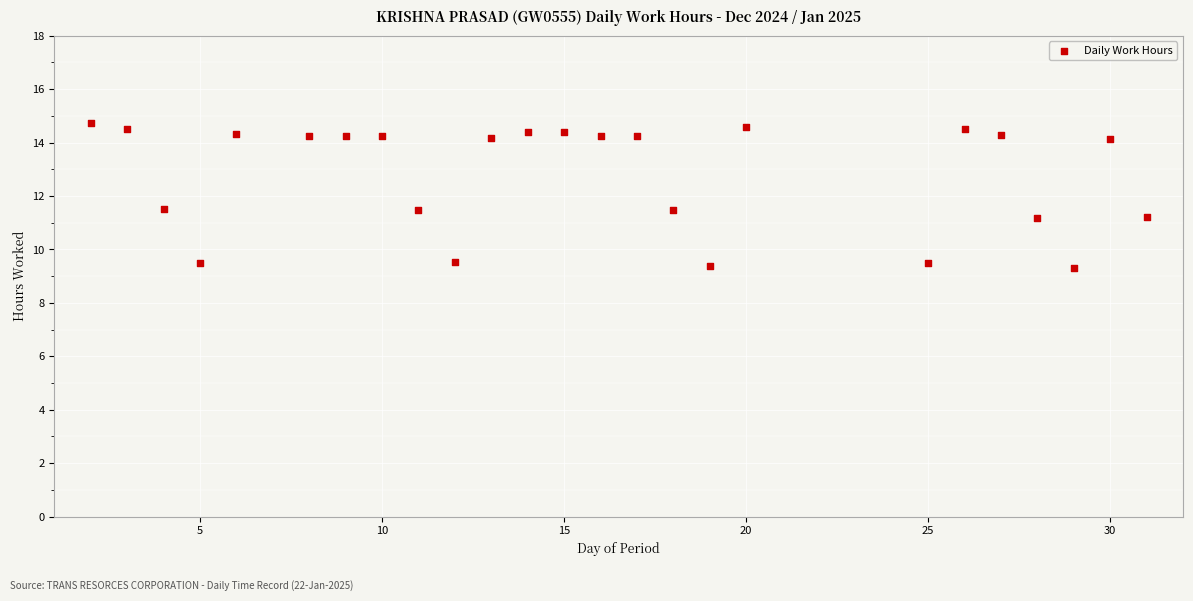

What is the range of Y values (max minus min)?

5.4